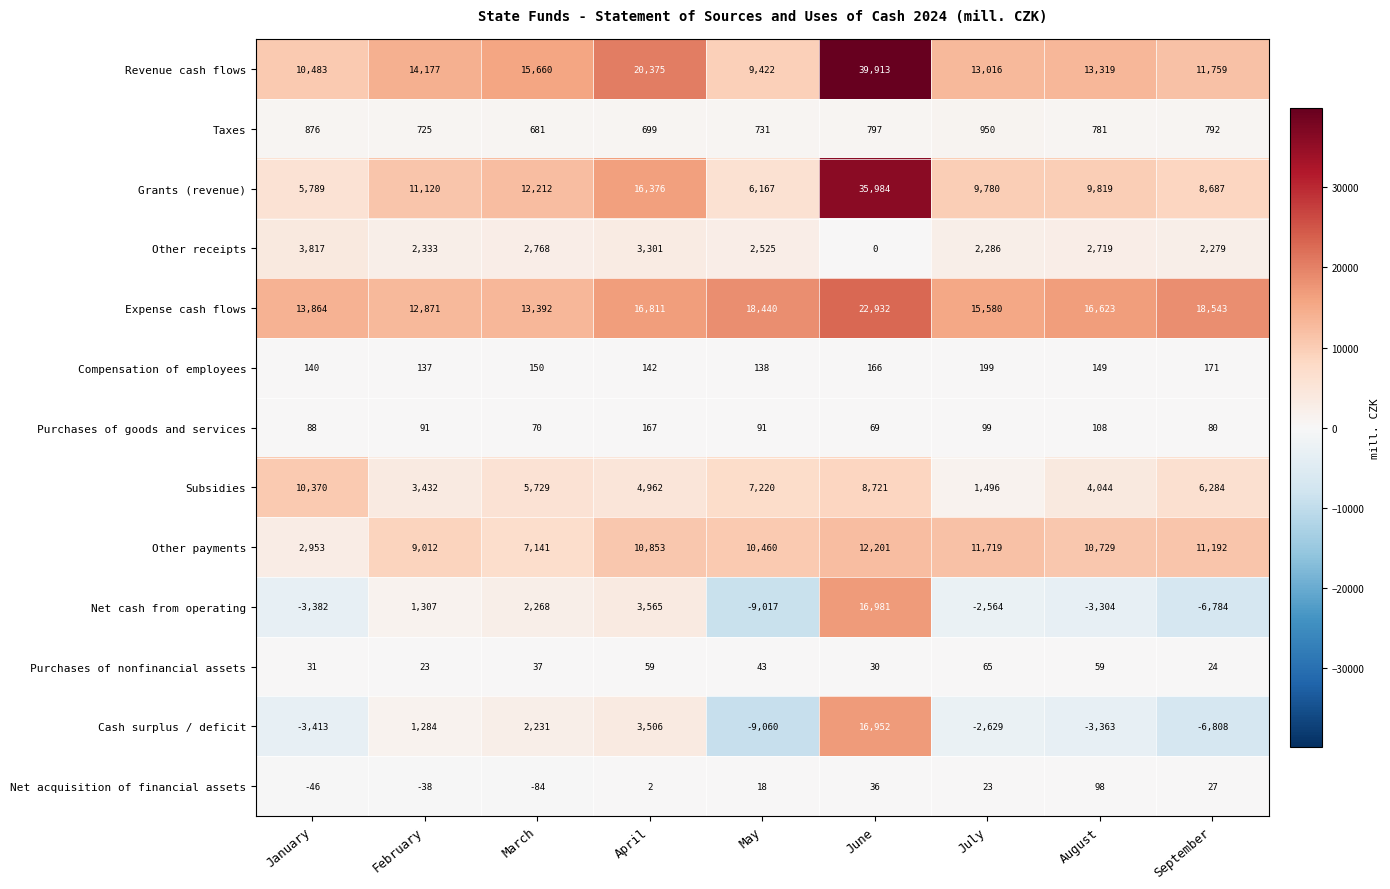

Rank the series at September from lowest to highest value.

Cash surplus / deficit, Net cash from operating, Purchases of nonfinancial assets, Net acquisition of financial assets, Purchases of goods and services, Compensation of employees, Taxes, Other receipts, Subsidies, Grants (revenue), Other payments, Revenue cash flows, Expense cash flows